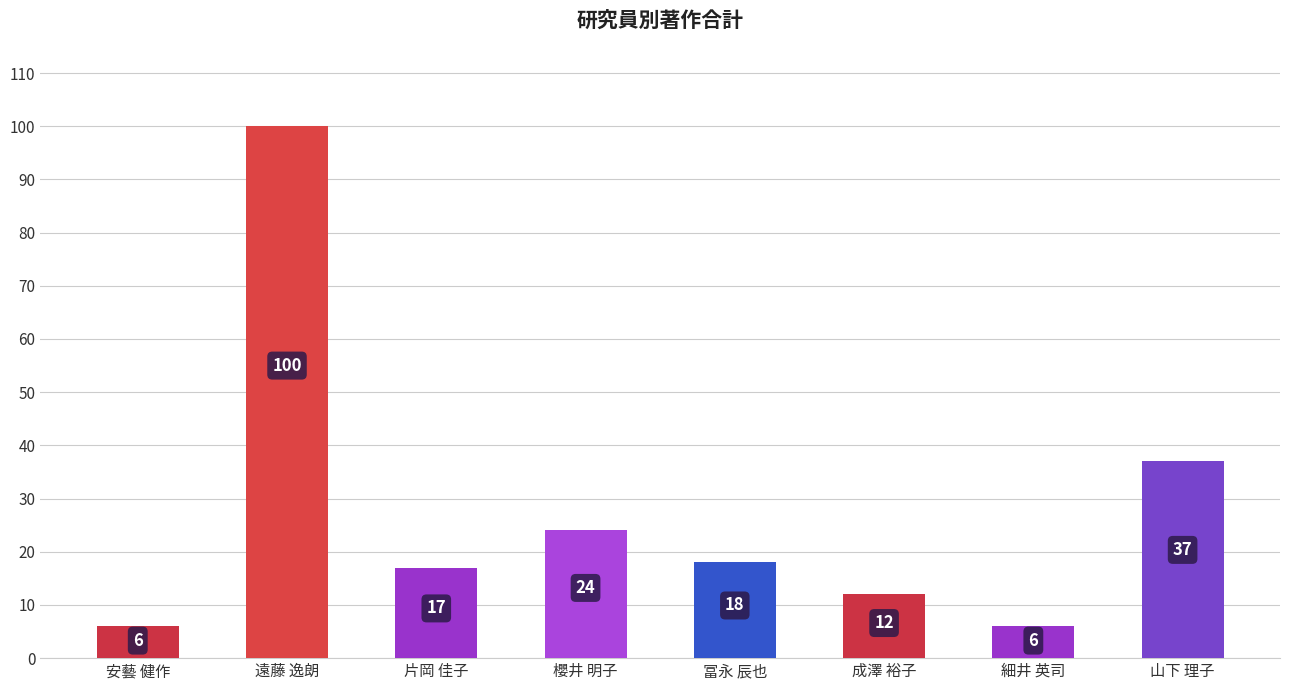

What is the ratio of the value at 細井 英司 to the value at 安藝 健作?

1.0